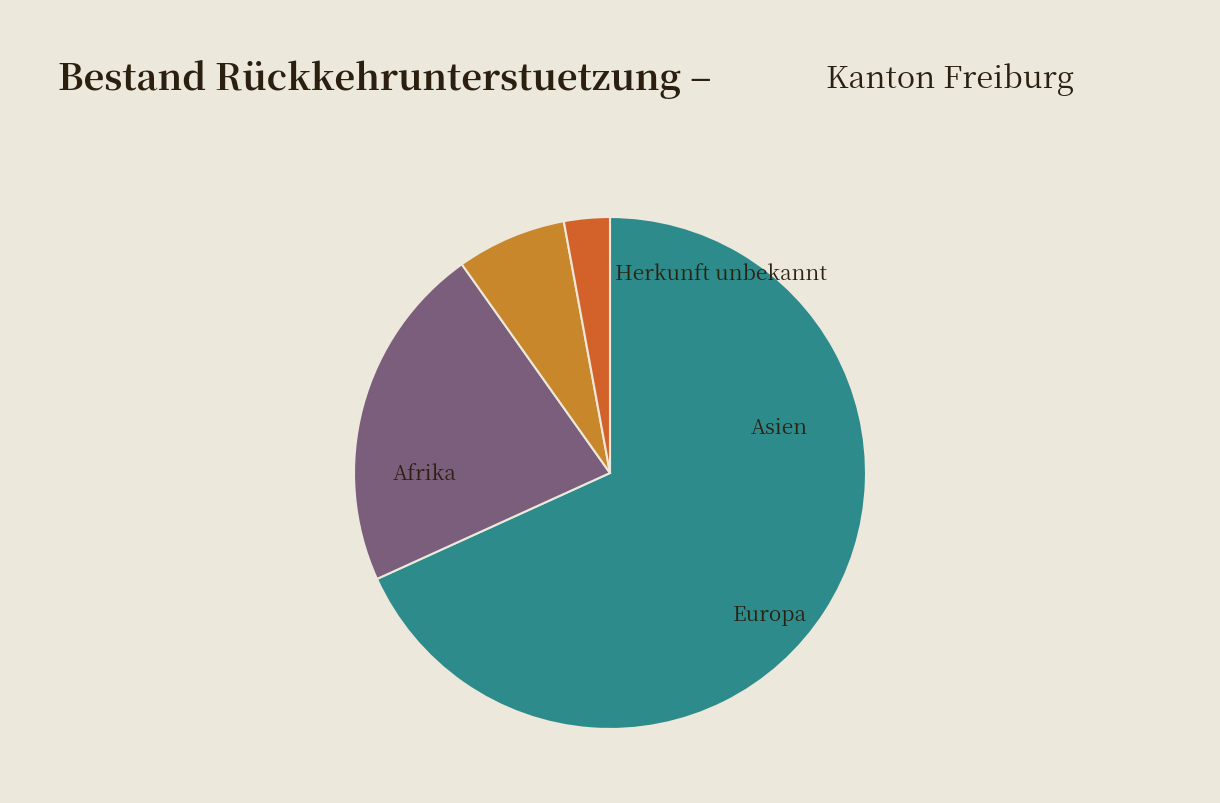

Does any single category account for the majority?

Yes